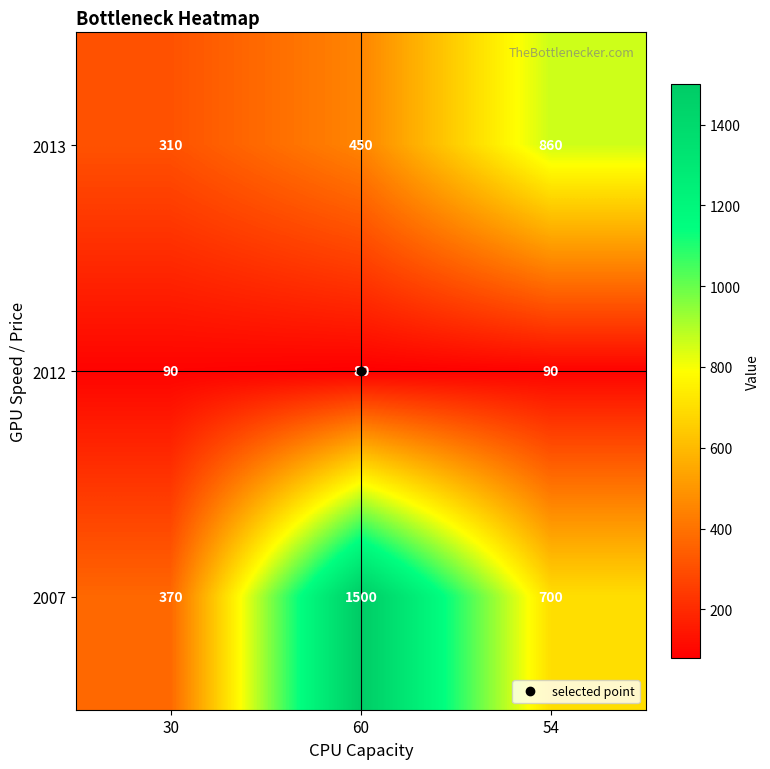

What is the spread (max minus min) of values at 30?

280